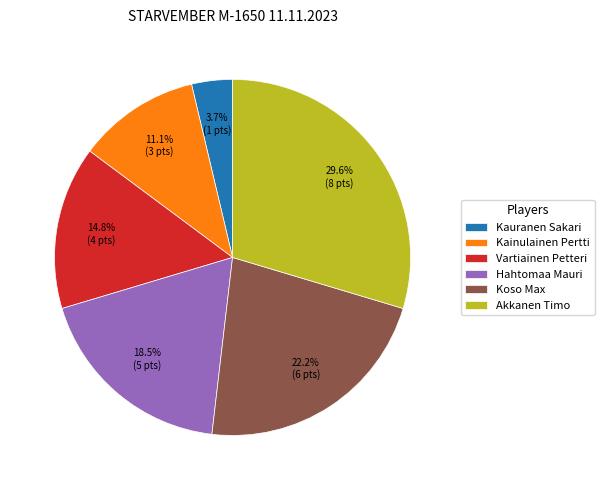

How many segments does this pie chart have?

6